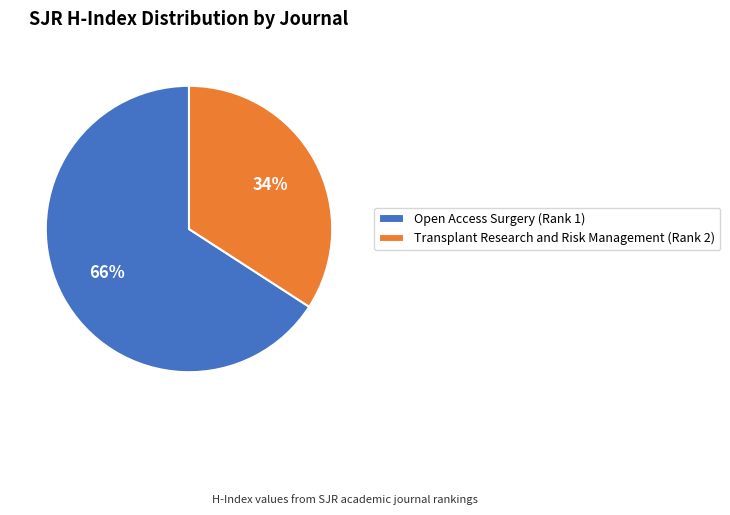

To the nearest percent, what portion does Open Access Surgery (Rank 1) represent?

66%